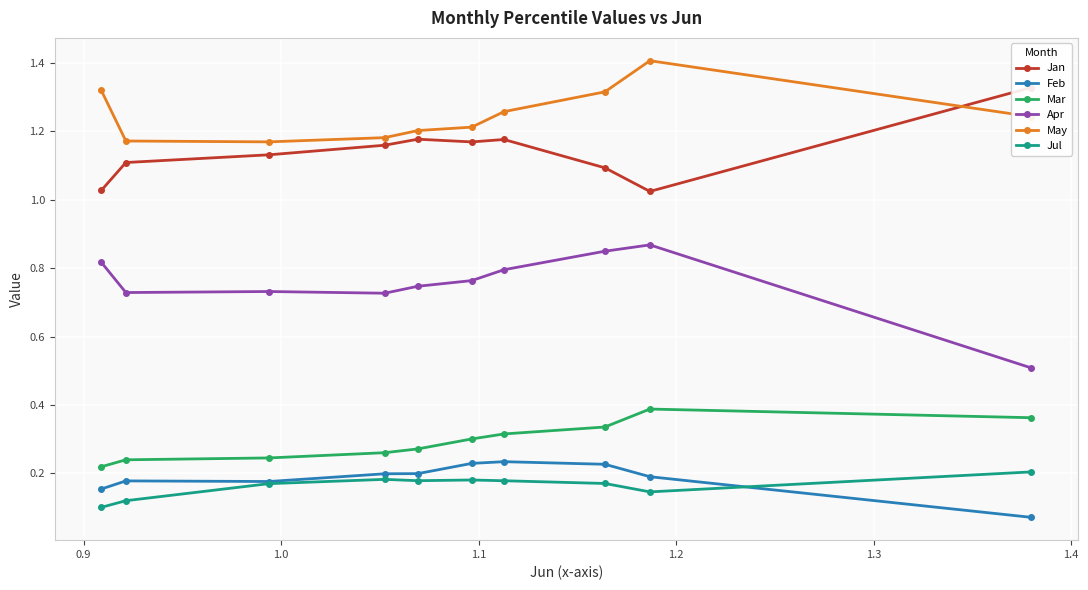

Count the number of data series in this chart.

6